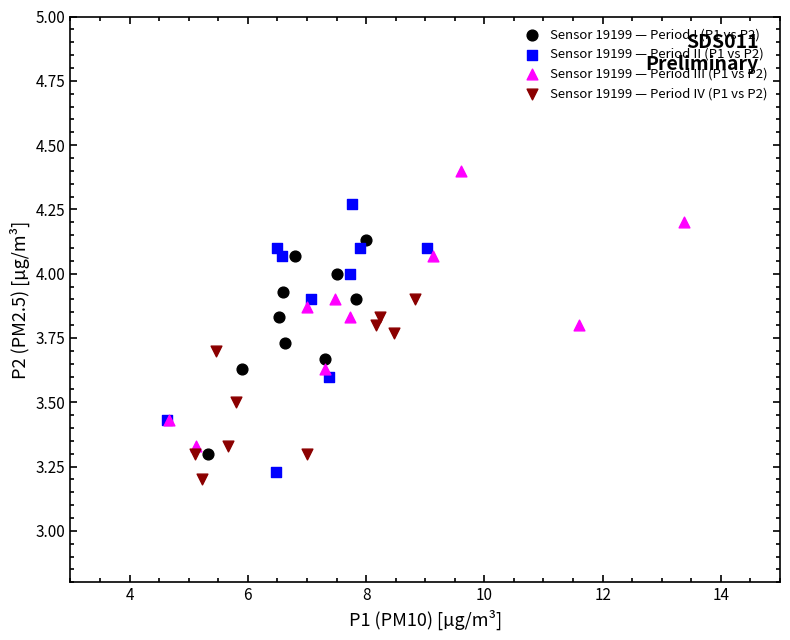

Which series contains the highest Y value?

Sensor 19199 — Period III (P1 vs P2)